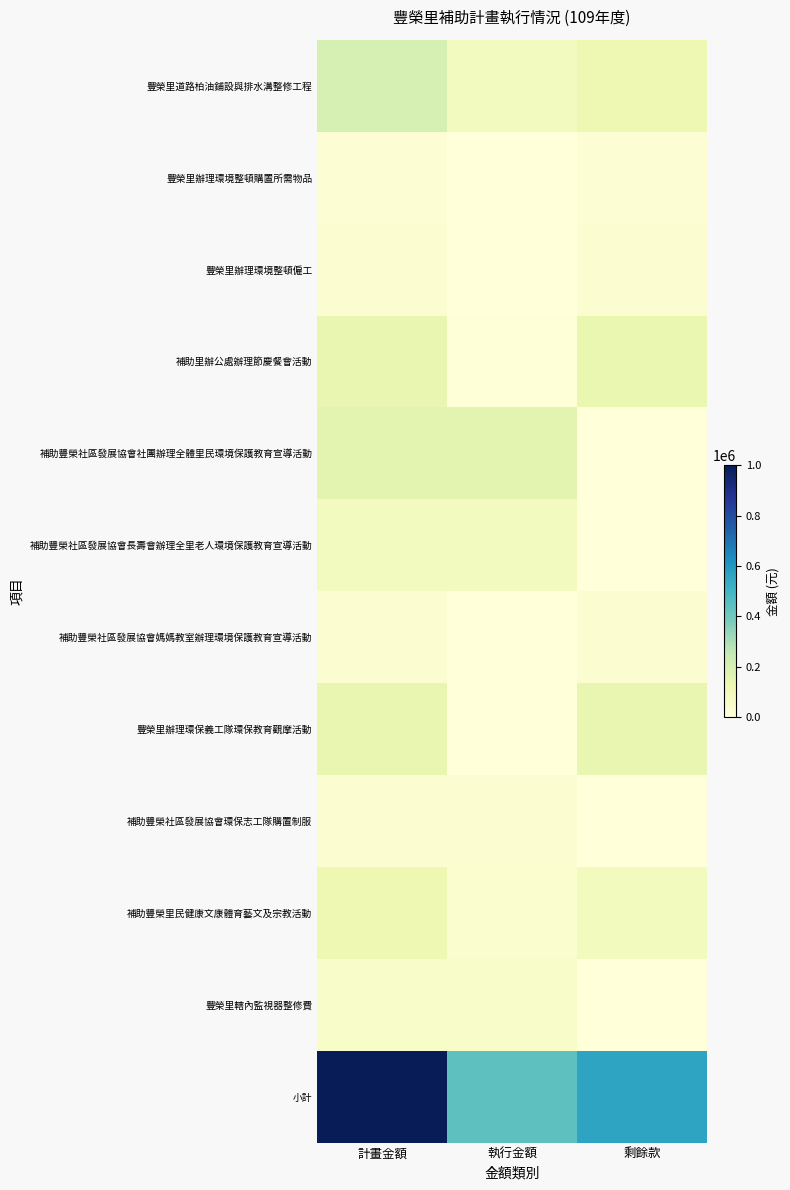

Which series has the widest spread of values?

小計